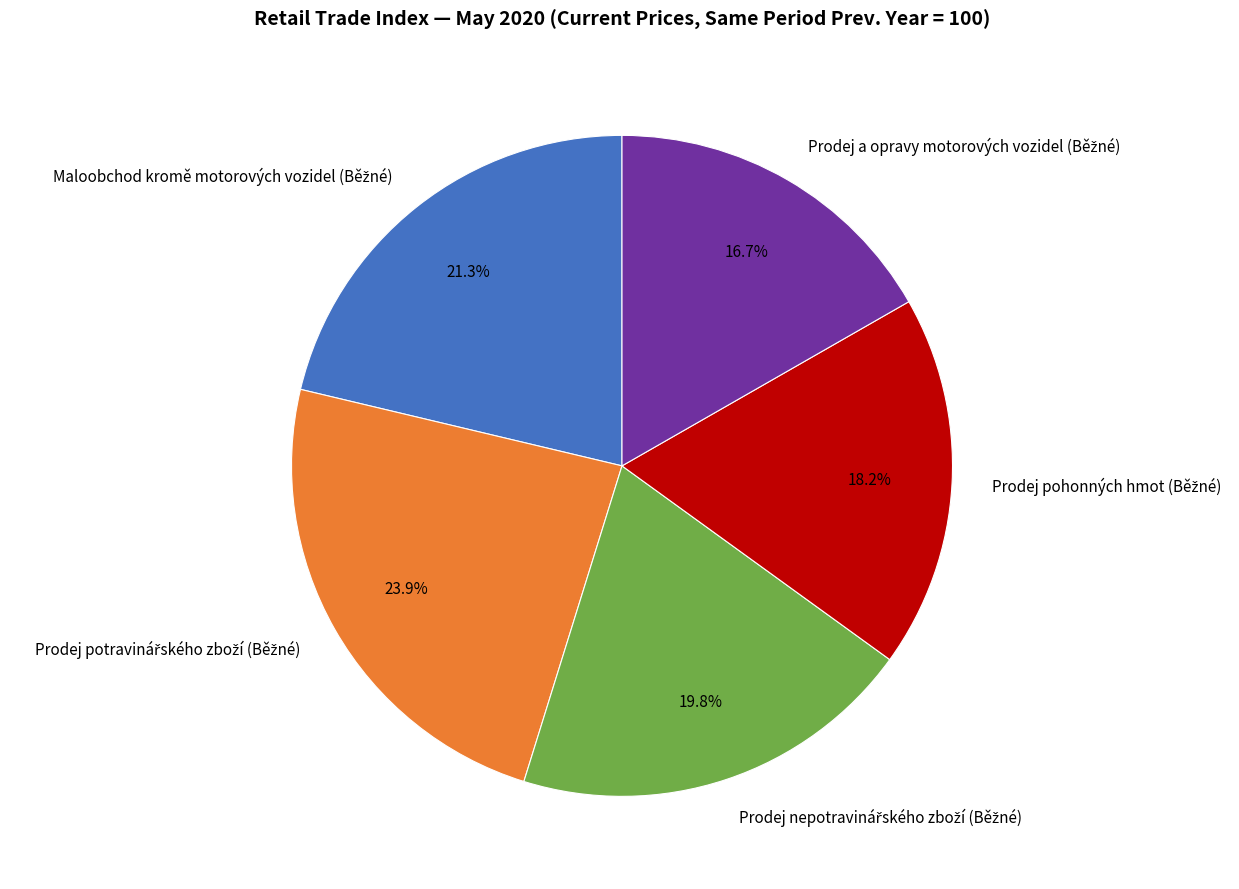

Count the number of slices in the pie.

5